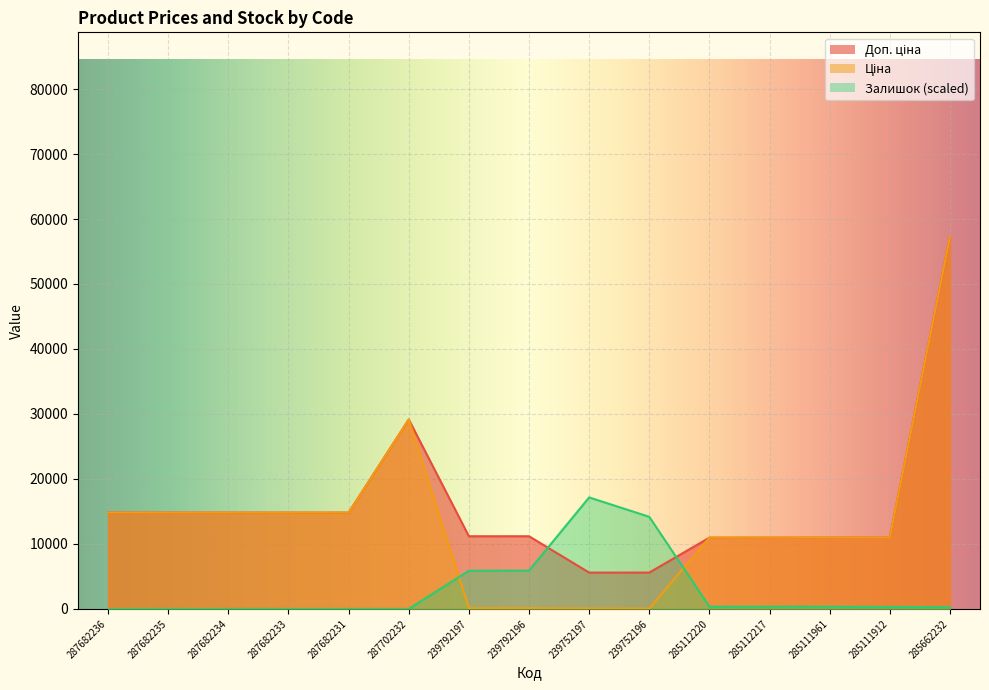

What are all the series names shown in the legend?

Ціна, Доп. ціна, Залишок